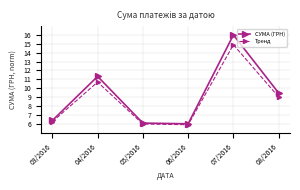

Which series has the widest spread of values?

СУМА (ГРН)